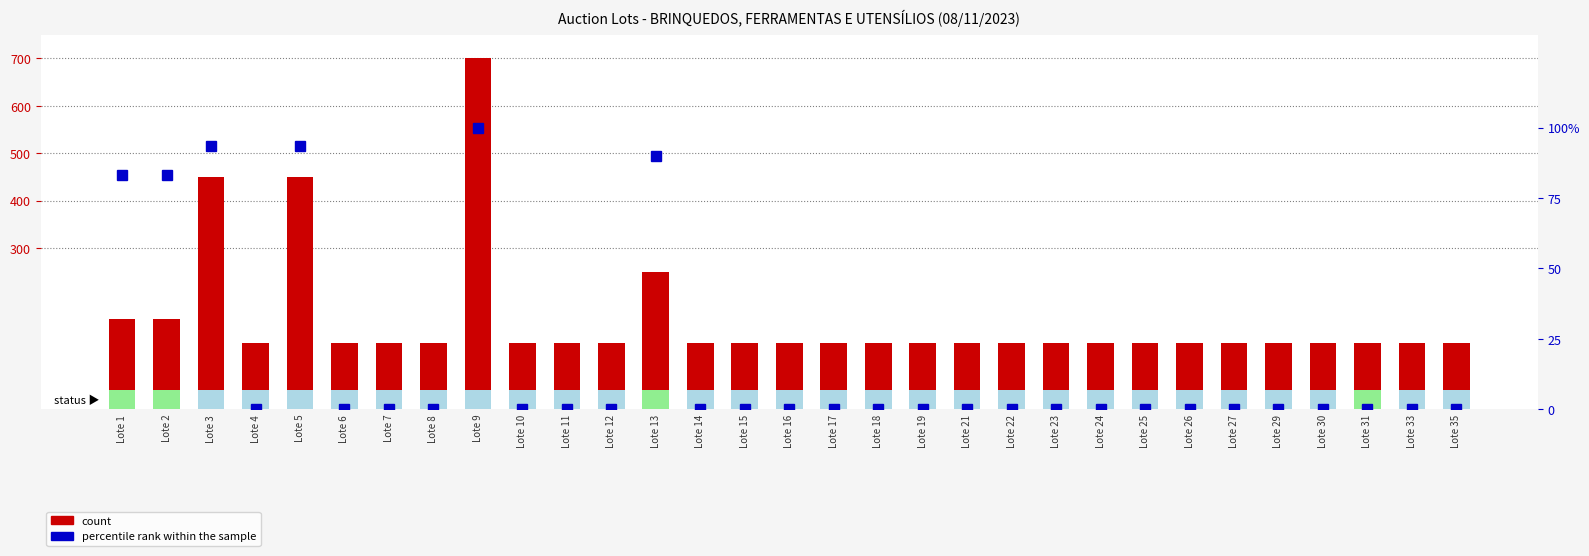

List the labels in order of percentile rank within the sample value, largest first.

Lote 9, Lote 3, Lote 5, Lote 13, Lote 1, Lote 2, Lote 4, Lote 6, Lote 7, Lote 8, Lote 10, Lote 11, Lote 12, Lote 14, Lote 15, Lote 16, Lote 17, Lote 18, Lote 19, Lote 21, Lote 22, Lote 23, Lote 24, Lote 25, Lote 26, Lote 27, Lote 29, Lote 30, Lote 31, Lote 33, Lote 35